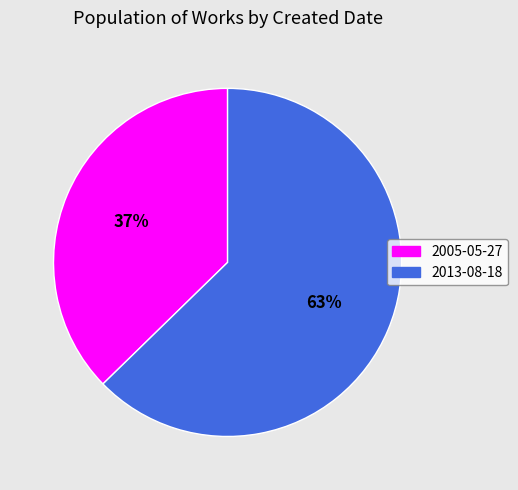

Combined, do 2013-08-18 and 2005-05-27 account for over 50%?

Yes